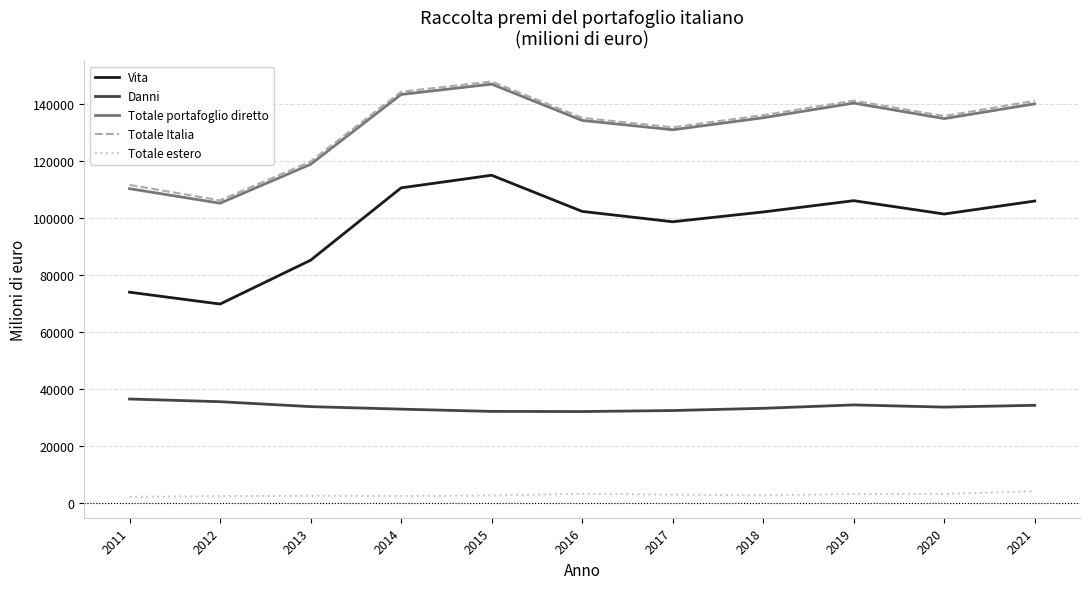

Is the value of Vita at 2018 greater than the value of Totale estero at 2013?

Yes